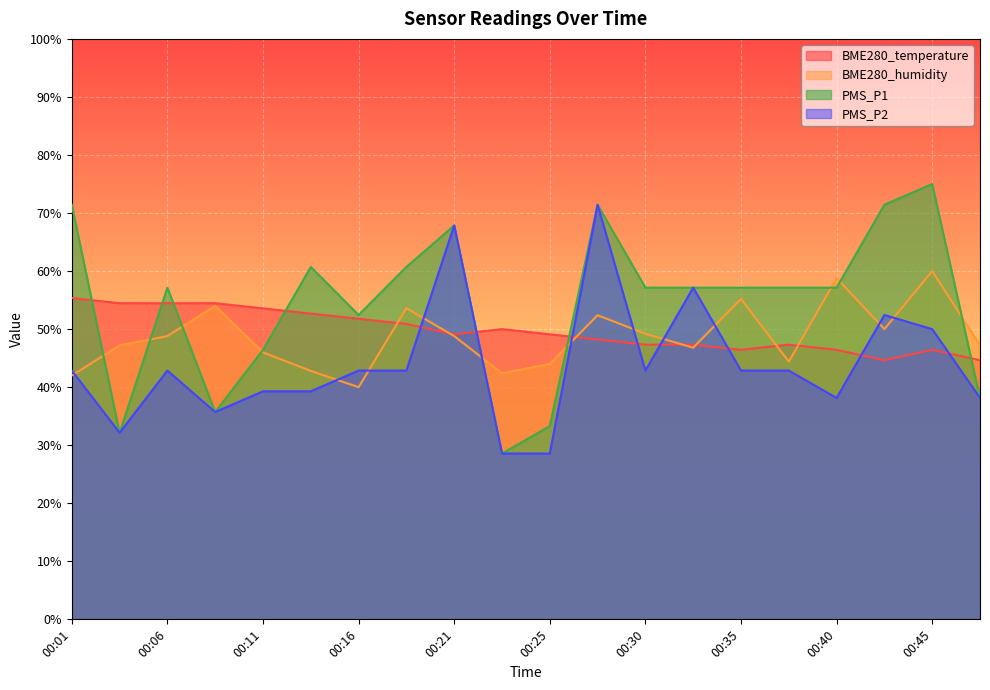

Reading left to right, list all the values displayed in this chart.

BME280_temperature: 55.4	54.5	54.5	54.5	53.6	52.7	51.8	50.9	49.1	50.0	49.1	48.2	47.3	47.3	46.4	47.3	46.4	44.6	46.4	44.6
BME280_humidity: 42.0	47.2	48.8	54.0	46.0	42.8	40.0	53.6	48.8	42.4	44.0	52.4	49.2	46.8	55.2	44.4	58.8	50.0	60.0	47.2
PMS_P1: 71.4	32.1	57.1	35.7	46.4	60.7	52.4	60.7	67.9	28.6	33.3	71.4	57.1	57.1	57.1	57.1	57.1	71.4	75.0	38.1
PMS_P2: 42.9	32.1	42.9	35.7	39.3	39.3	42.9	42.9	67.9	28.6	28.6	71.4	42.9	57.1	42.9	42.9	38.1	52.4	50.0	38.1